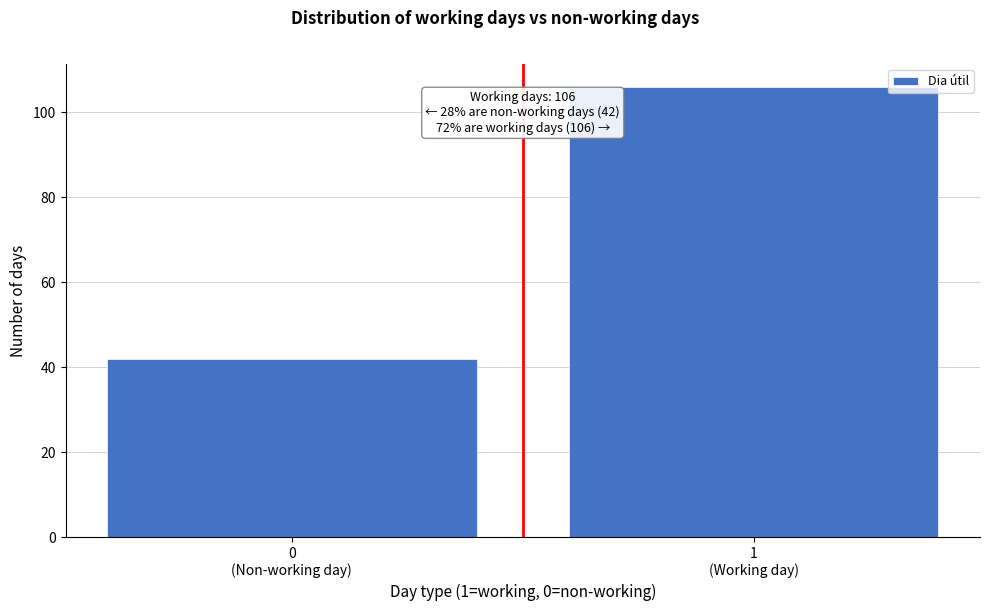

Reading left to right, list all the values displayed in this chart.

42	106